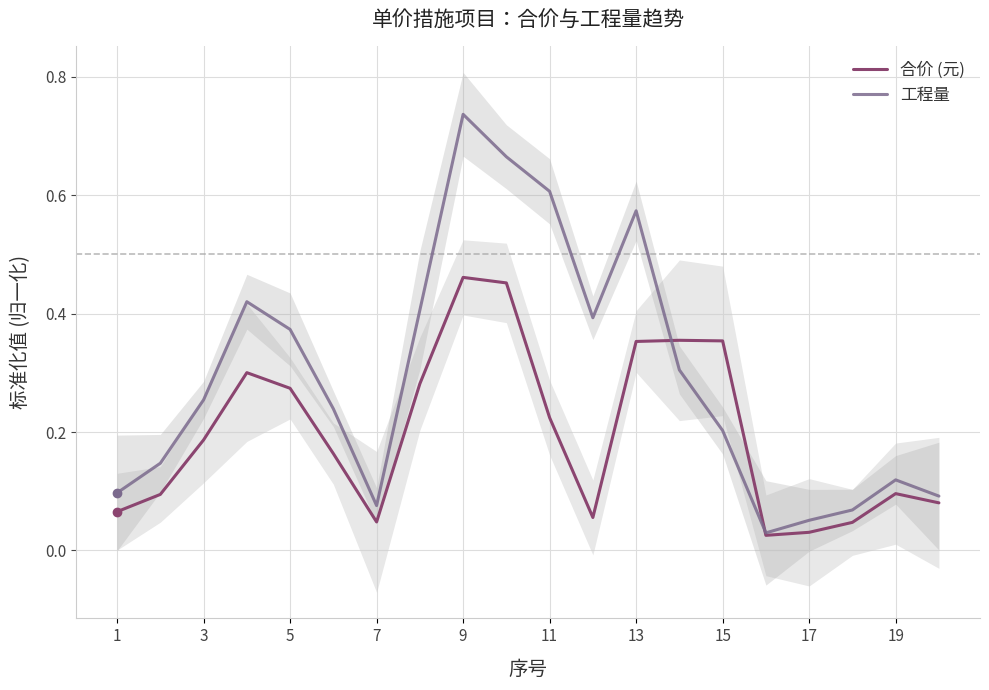

Which series has the widest spread of values?

工程量